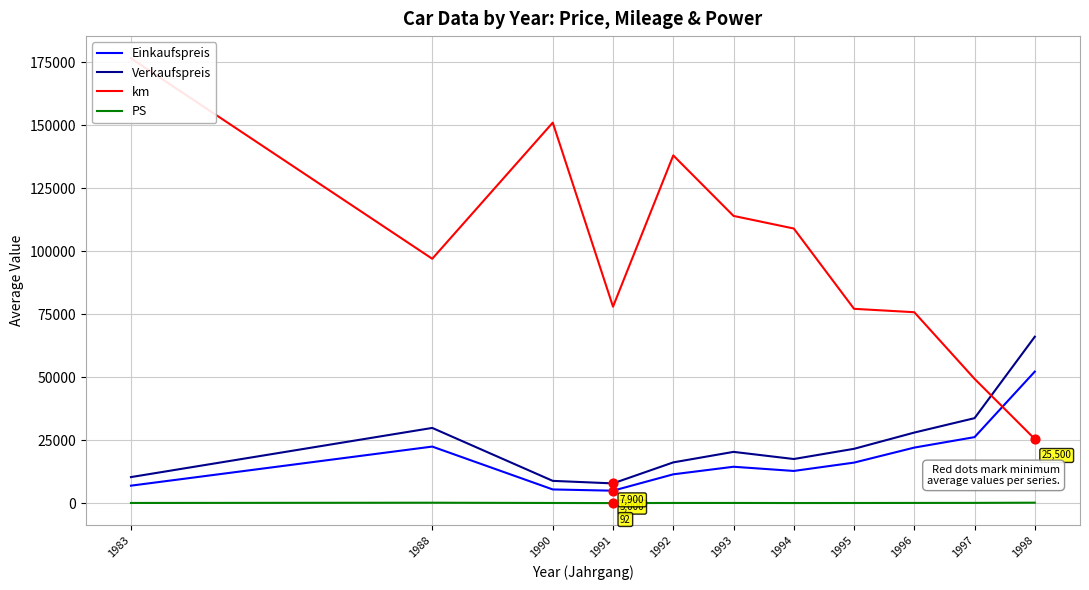

At how many categories does at least one series exceed 136391?

3